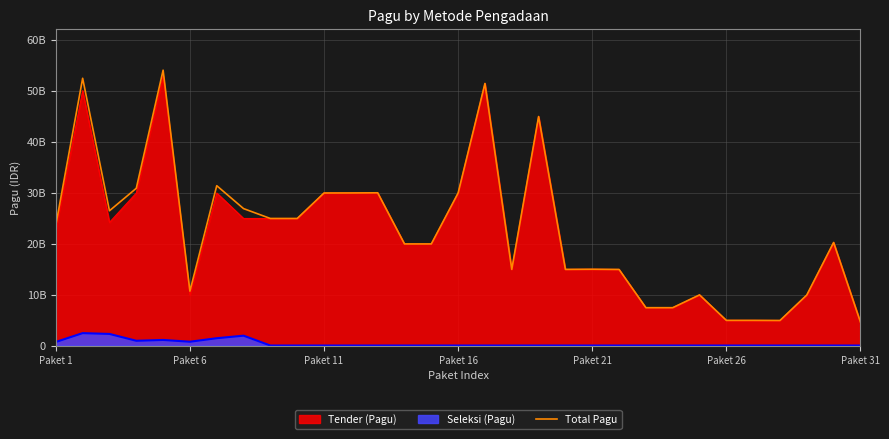

What is the sum of all values?

696141944950